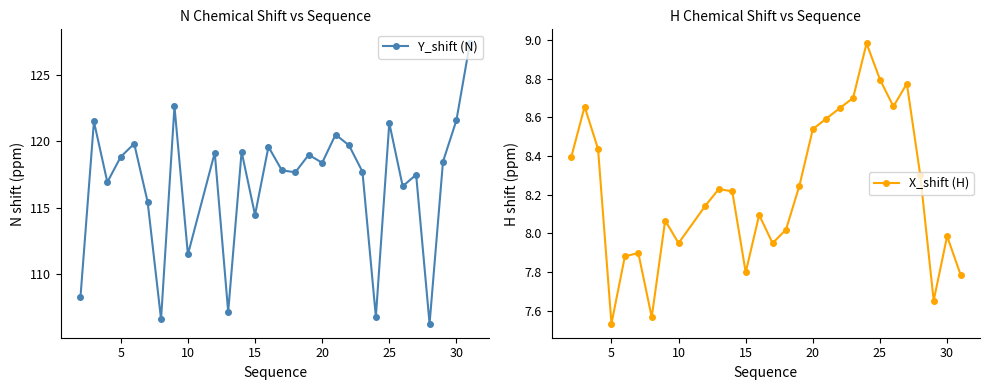

True or false: X_shift (H) and Y_shift (N) cross at least once.

False